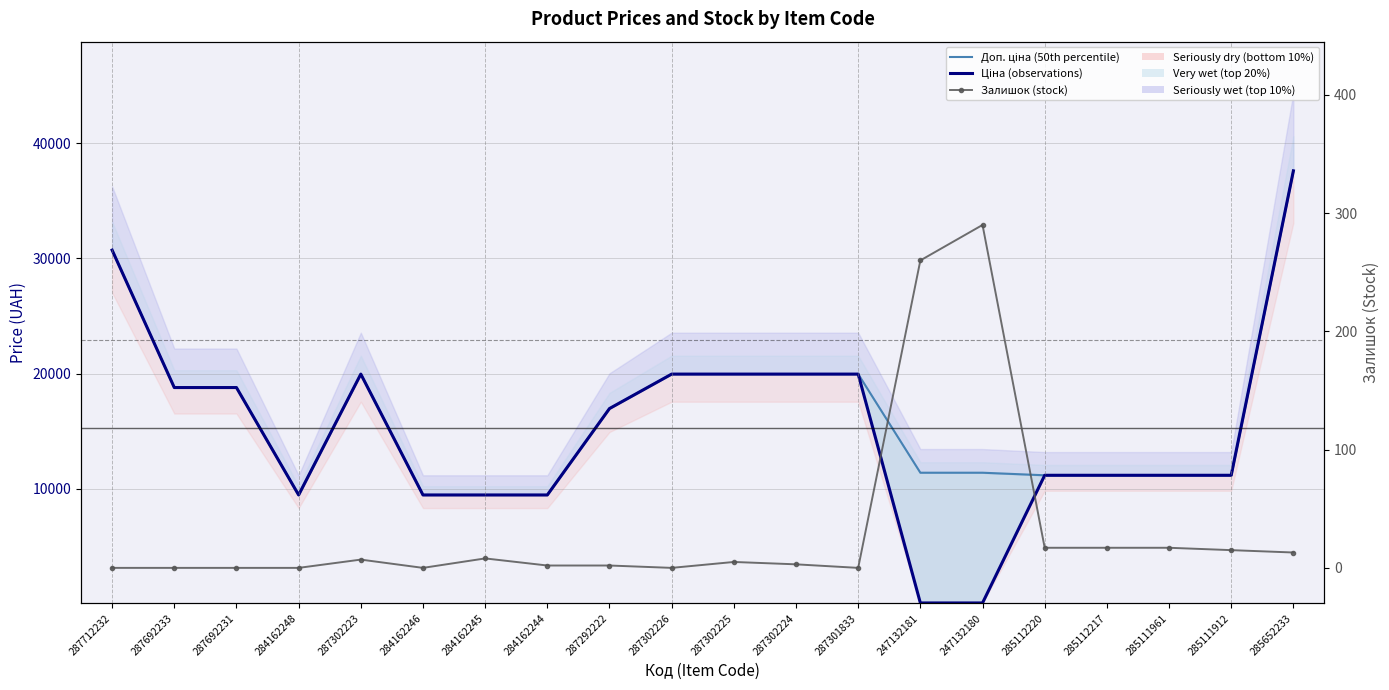

Reading right to left, transcribe all the data shown in this chart.

Доп. ціна (50th percentile): 285652233=37593.6	285111912=11188.2	285111961=11188.2	285112217=11188.2	285112220=11188.2	247132180=11410.0	247132181=11410.0	287301833=19964.2	287302224=19964.2	287302225=19964.2	287302226=19964.2	287292222=16976.3	284162244=9480.1	284162245=9480.1	284162246=9480.1	287302223=19964.2	284162248=9480.1	287692231=18796.8	287692233=18796.8	287712232=30717.1
Ціна (observations): 285652233=37593.6	285111912=11188.2	285111961=11188.2	285112217=11188.2	285112220=11188.2	247132180=114.1	247132181=114.1	287301833=19964.2	287302224=19964.2	287302225=19964.2	287302226=19964.2	287292222=16976.3	284162244=9480.1	284162245=9480.1	284162246=9480.1	287302223=19964.2	284162248=9480.1	287692231=18796.8	287692233=18796.8	287712232=30717.1
Залишок (stock): 285652233=13.0	285111912=15.0	285111961=17.0	285112217=17.0	285112220=17.0	247132180=290.0	247132181=260.0	287301833=0.0	287302224=3.0	287302225=5.0	287302226=0.0	287292222=2.0	284162244=2.0	284162245=8.0	284162246=0.0	287302223=7.0	284162248=0.0	287692231=0.0	287692233=0.0	287712232=0.0